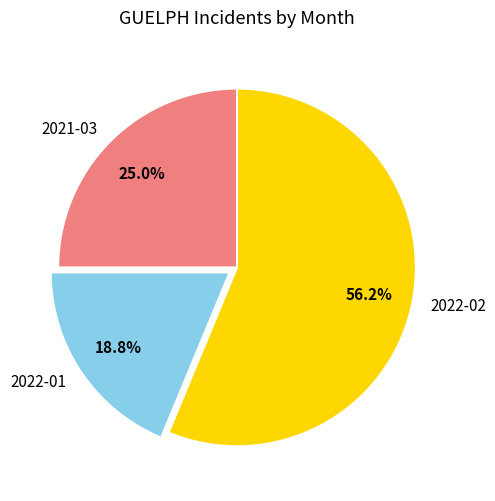

True or false: 2022-02 accounts for 56% of the total.

True